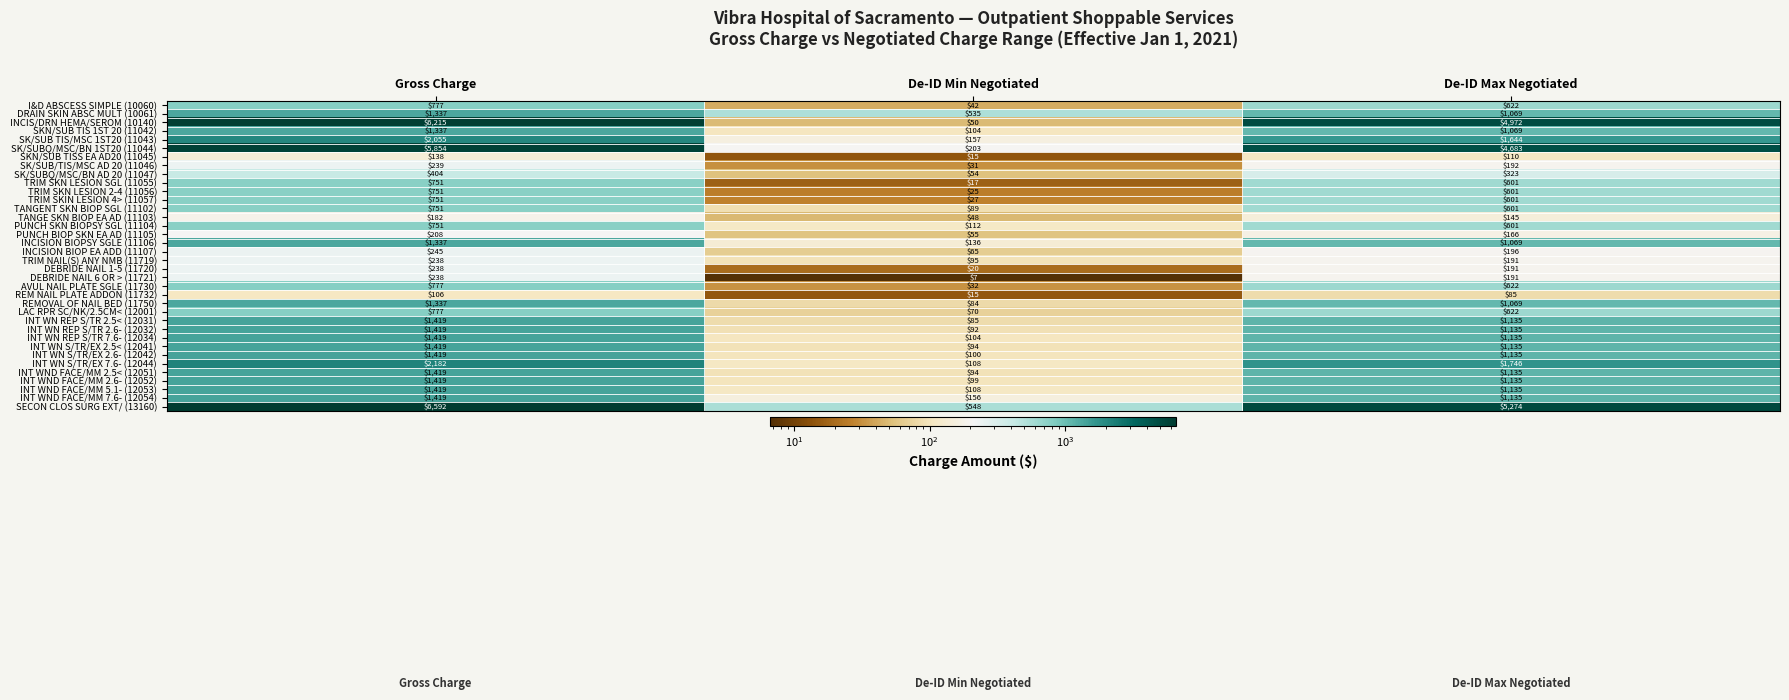

What is the spread (max minus min) of values at De-ID Max Negotiated?

5189